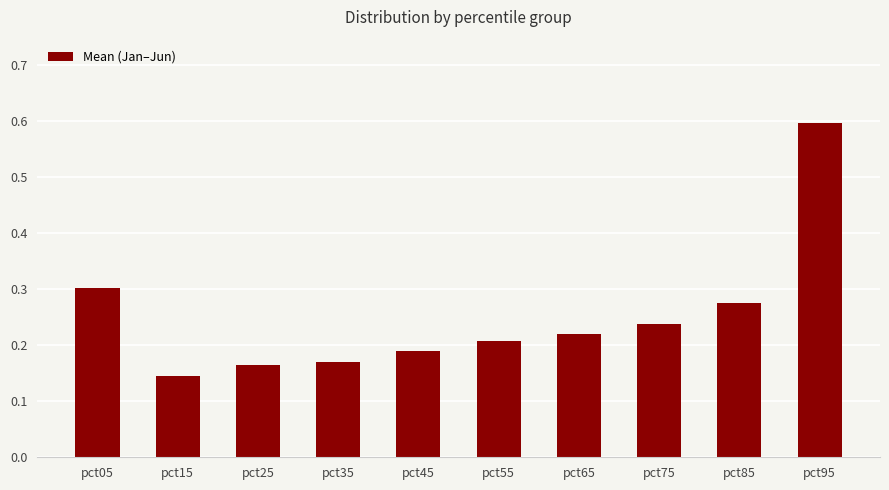

How many bars are there in total?

10